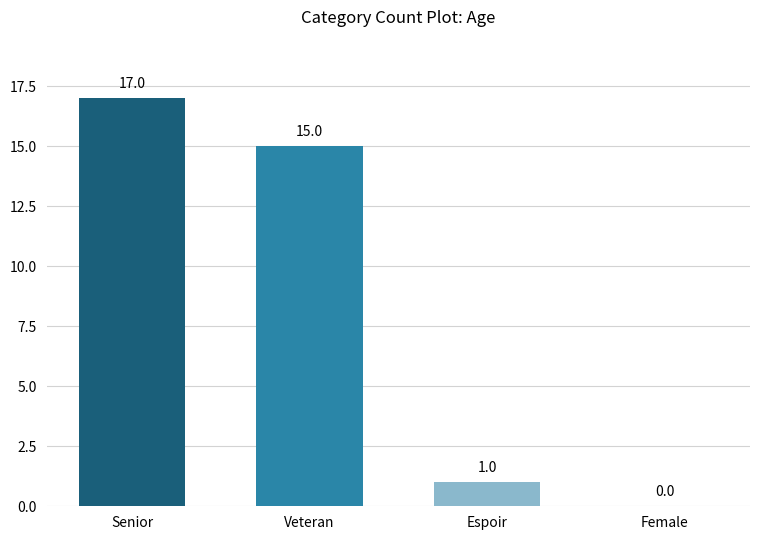

What is the approximate value at Senior?

17